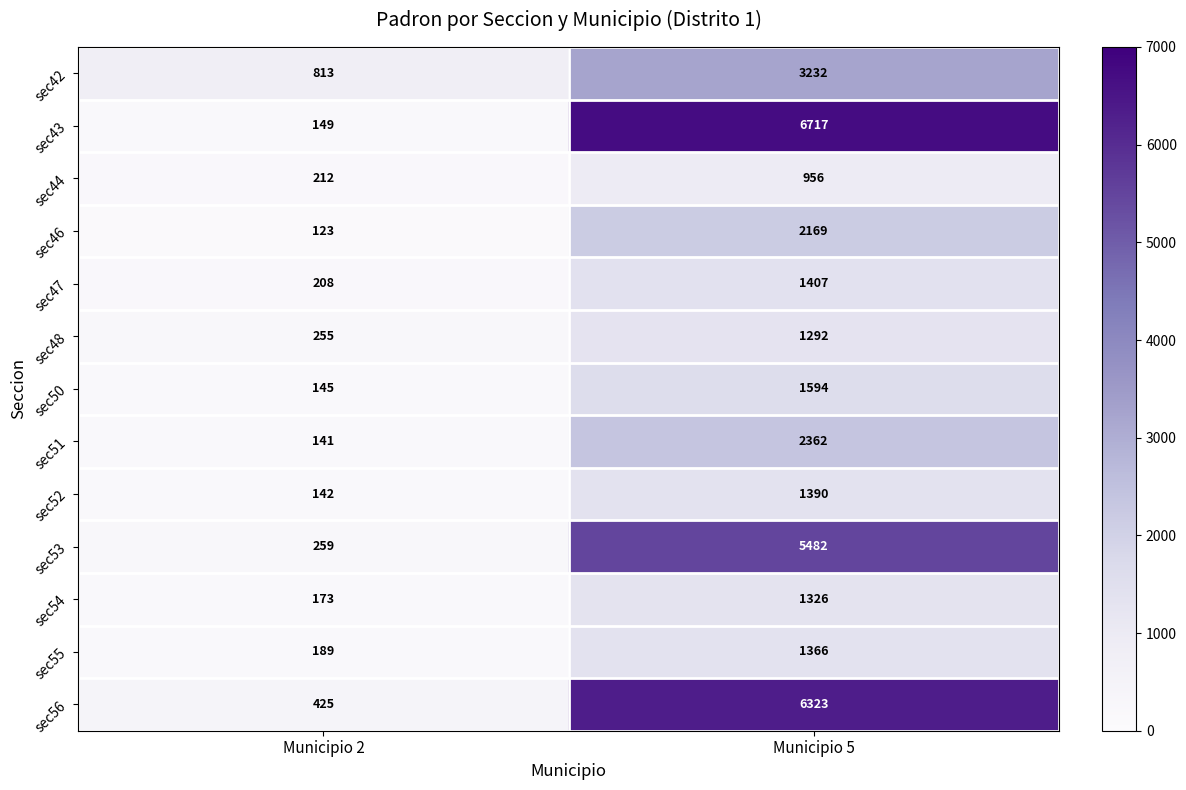

What value does the sec44 series have at Municipio 5?

956